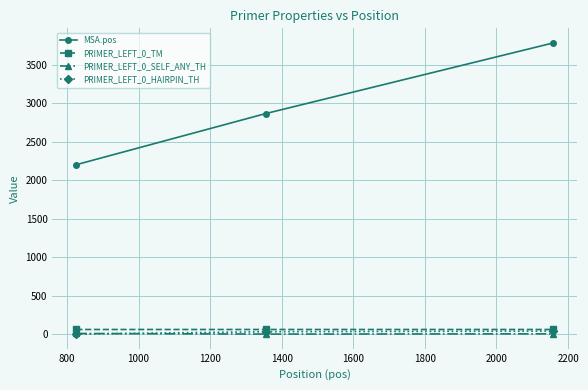

What is the greatest value displayed?

3785.0